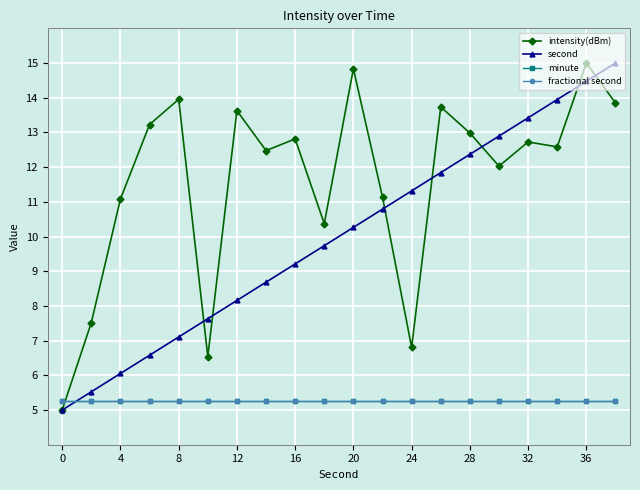

Rank the series by their maximum value, from highest to lowest.

intensity(dBm), second, minute, fractional second